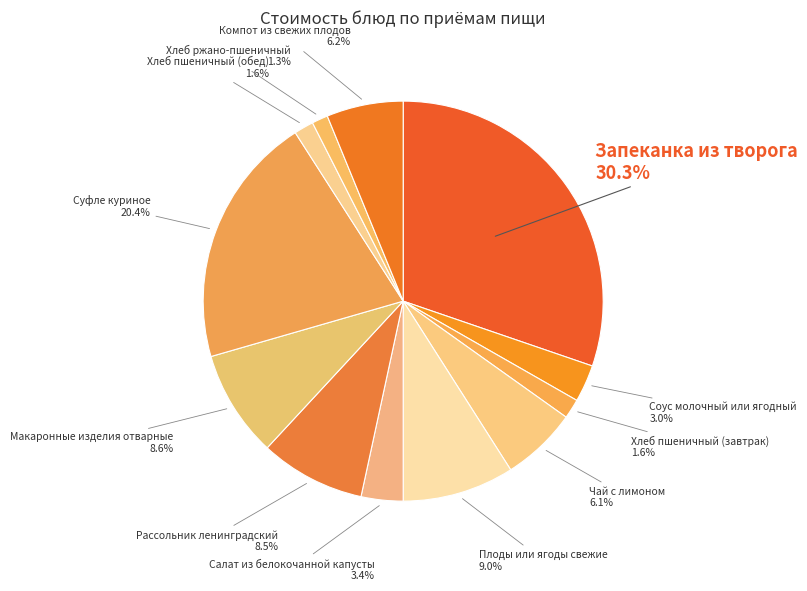

How much of the chart is everything except Салат из белокочанной капусты?

96.6%